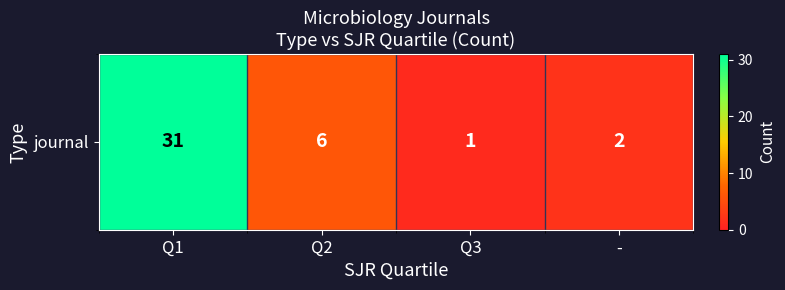

Reading right to left, list all the values displayed in this chart.

2	1	6	31